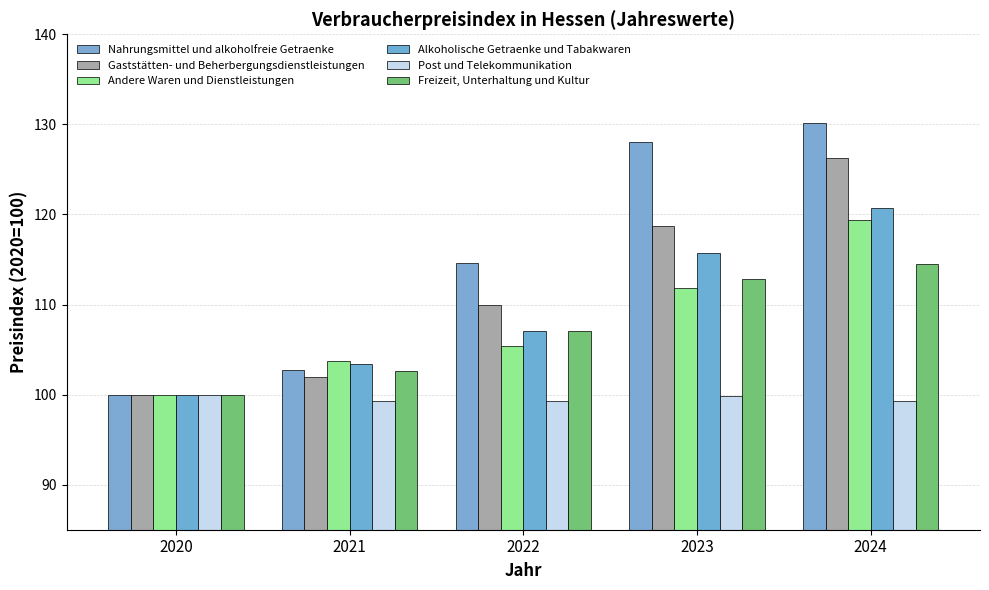

Which series has the largest range (max minus min)?

Nahrungsmittel und alkoholfreie Getraenke